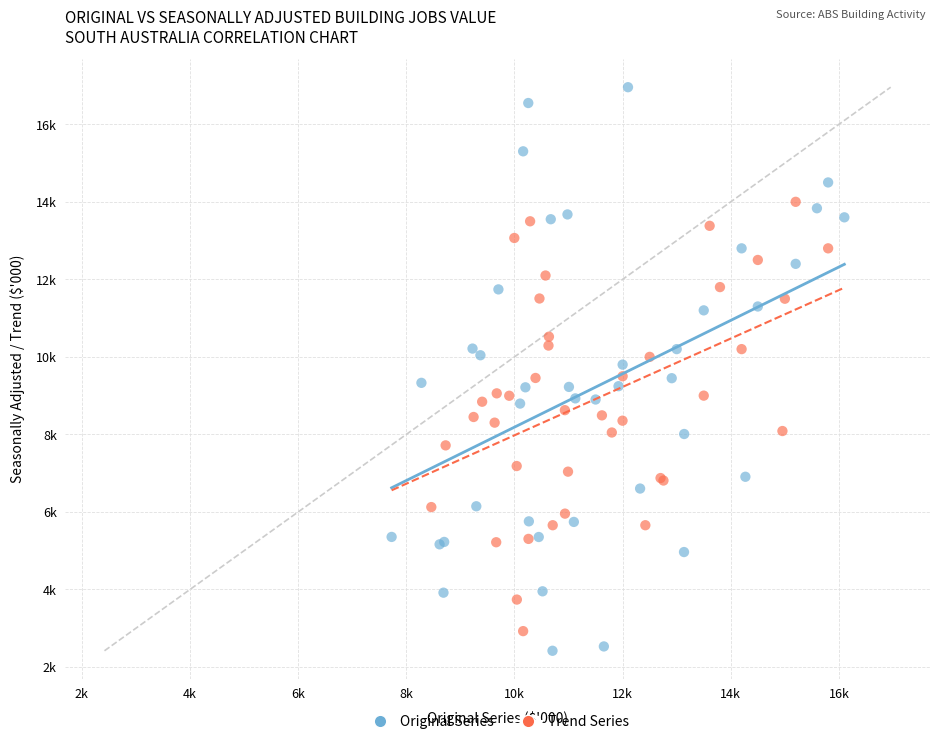

What are all the series names shown in the legend?

Original Series, Trend Series